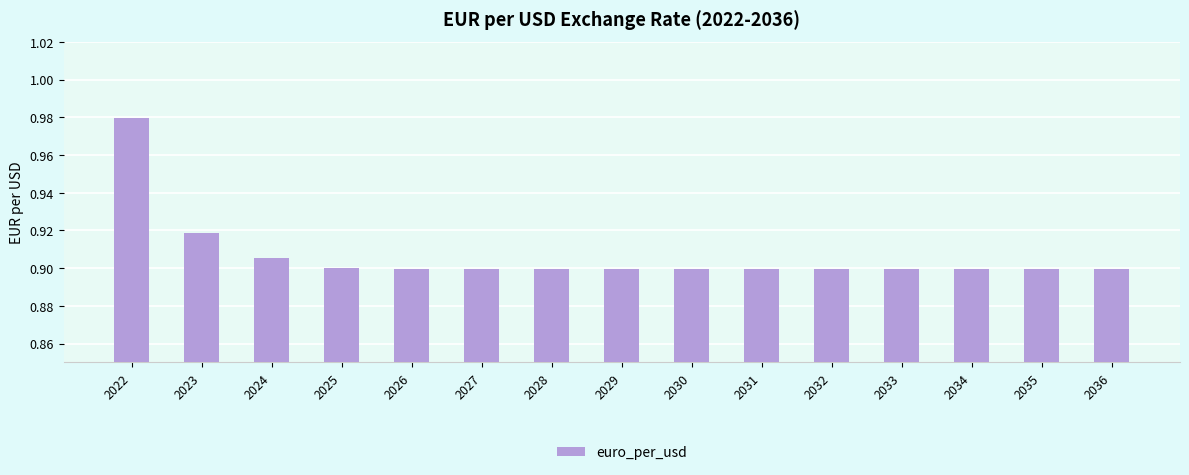

True or false: the data shows 0.9 at 2024.

True